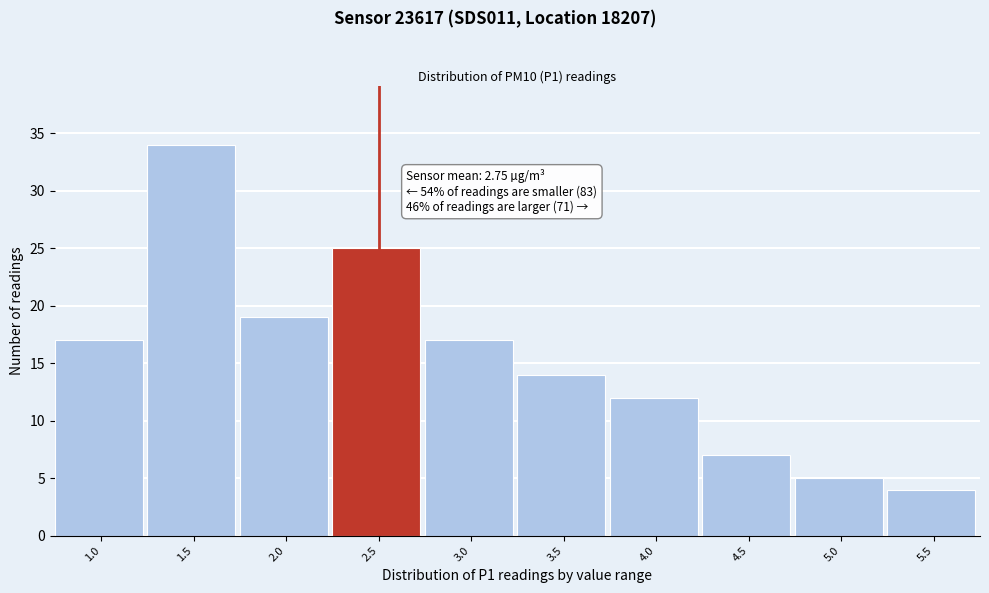

Reading right to left, extract all data points from this chart.

4	5	7	12	14	17	25	19	34	17